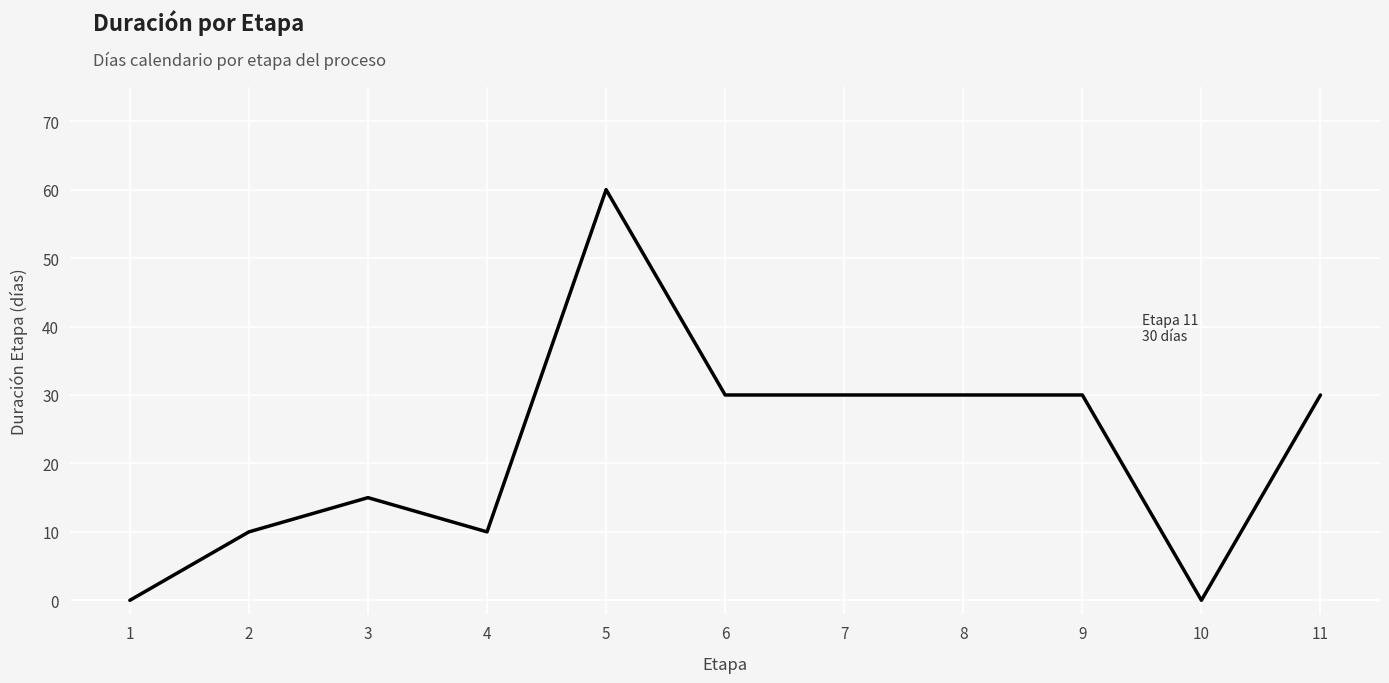

What is the difference between the maximum and minimum values?

60